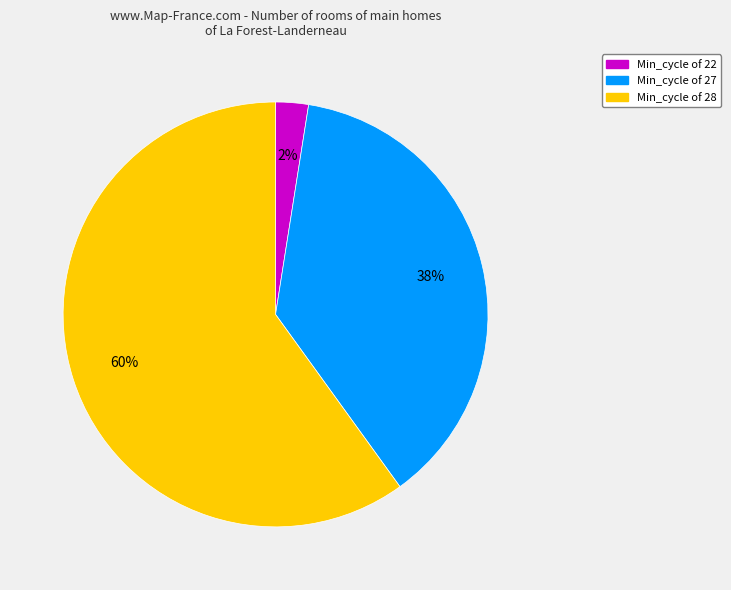

To the nearest percent, what is the average slice percentage?

33%